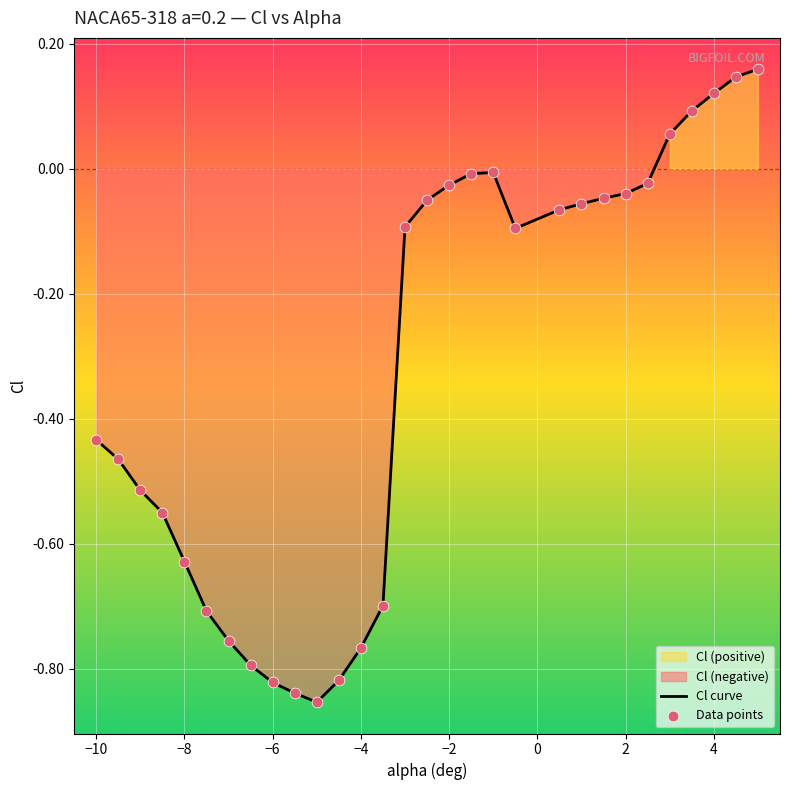

Which series has the largest total across all categories?

Cl curve